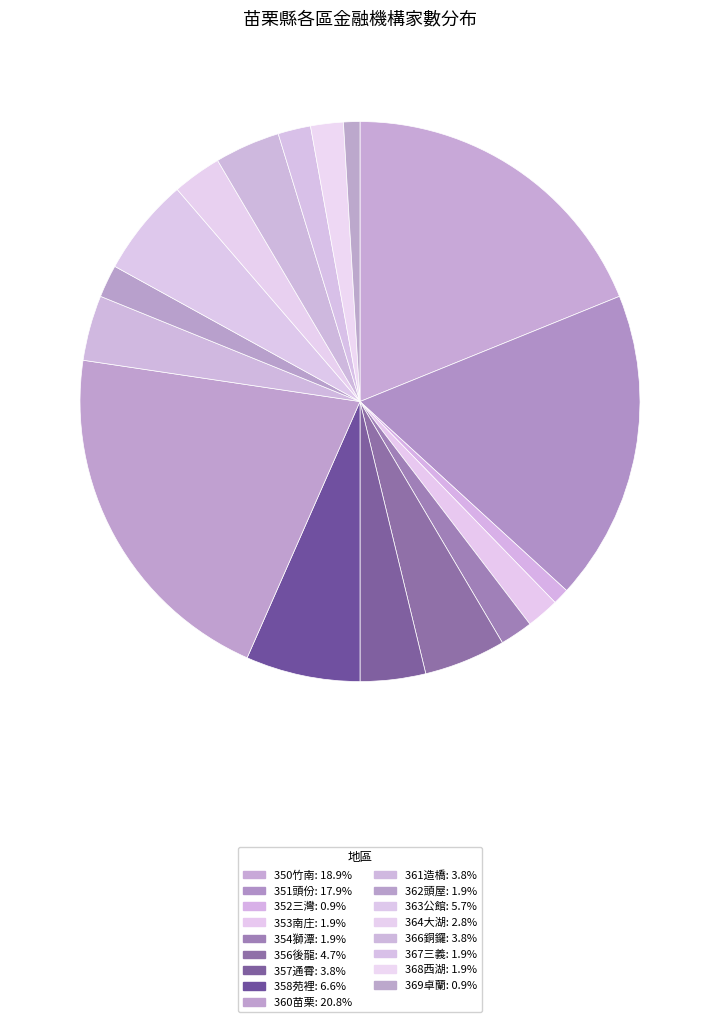

What is the smallest slice in the pie chart?

352三灣